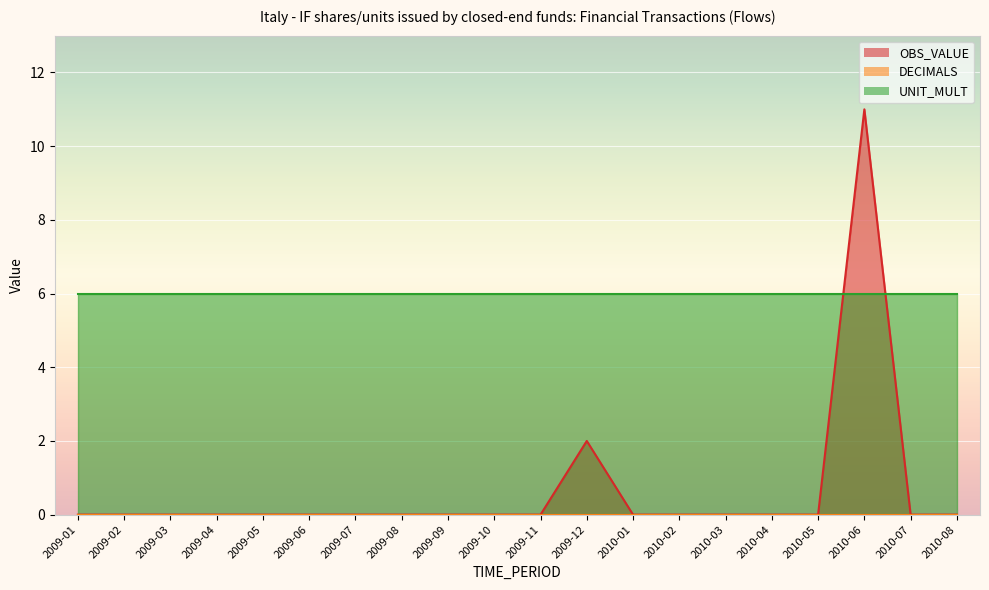

True or false: DECIMALS and OBS_VALUE intersect in this chart.

False